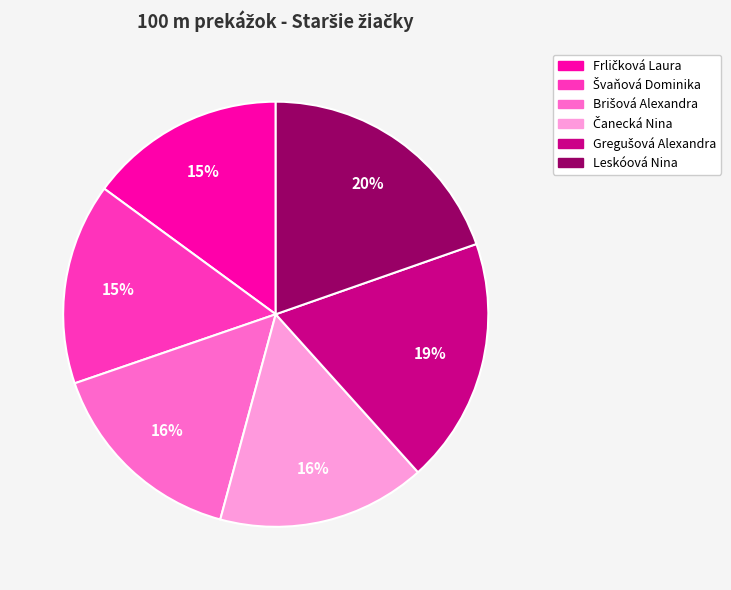

To the nearest percent, what is the average slice percentage?

17%